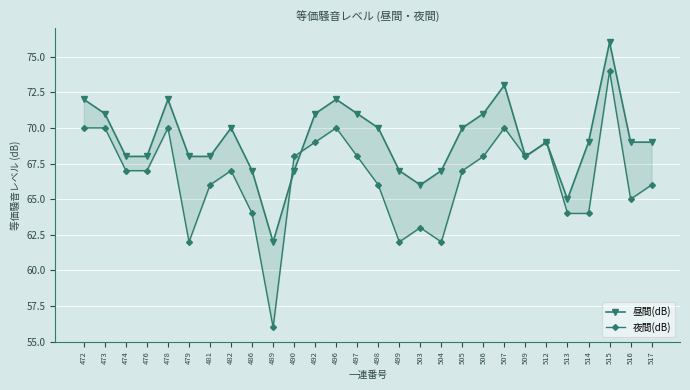

The value of 夜間(dB) at 512 is 69. True or false?

True